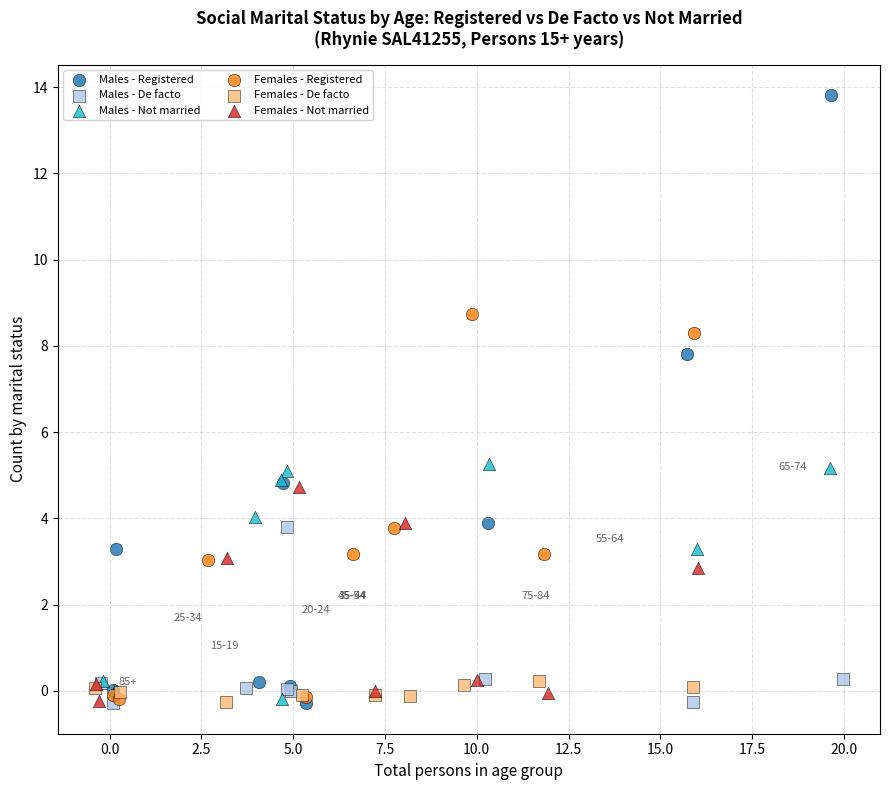

Which series contains the highest Y value?

Males - Registered